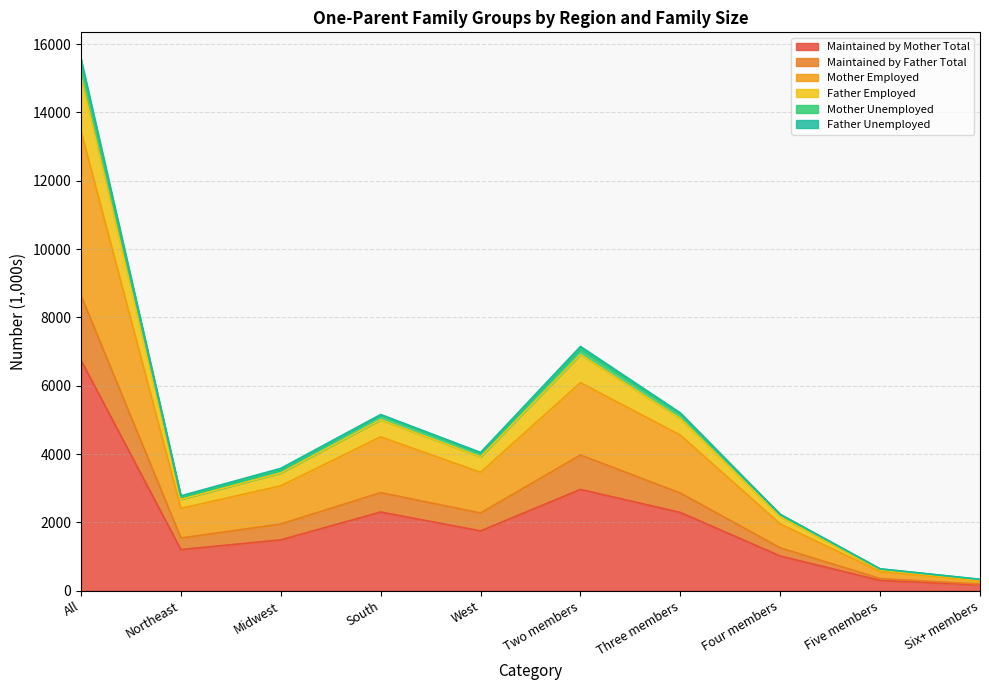

At which category is the sum across all series the highest?

All